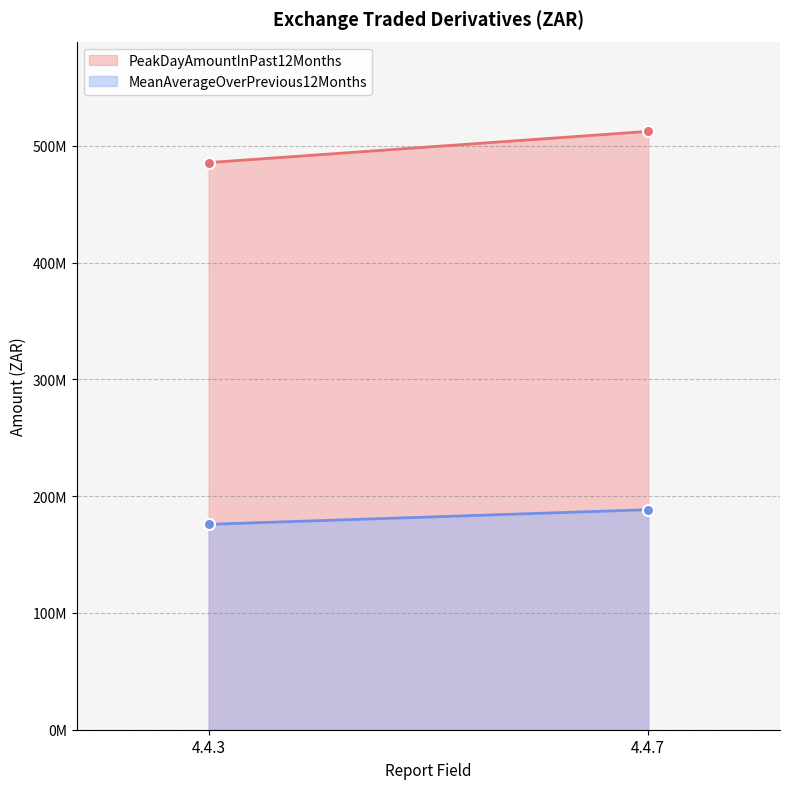

Where is MeanAverageOverPrevious12Months nearest to the value 182140218?

4.4.3